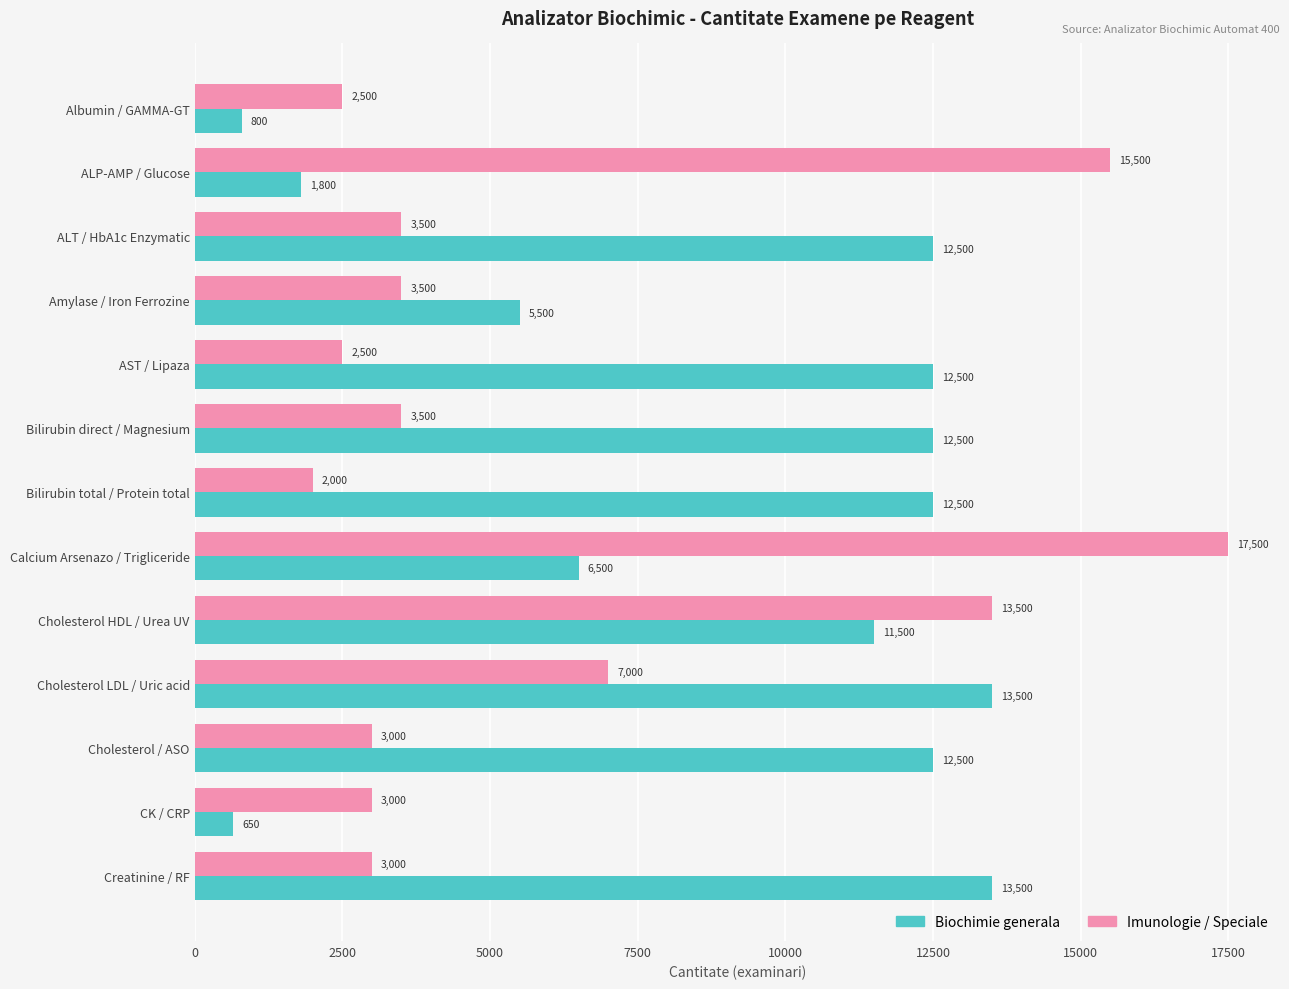

What is the average value of the Biochimie generala series?

8942